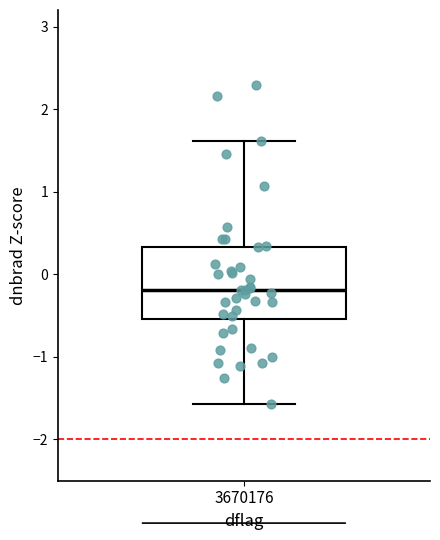

Transcribe this box plot: give where the median line is, the range the box spans, and where the two whiskers end, as read against the y-axis. The values are not printed on the chart, so give them approximately, as read against the axis.

median -0.2, box -0.5 to 0.3, whiskers -1.6 to 1.6